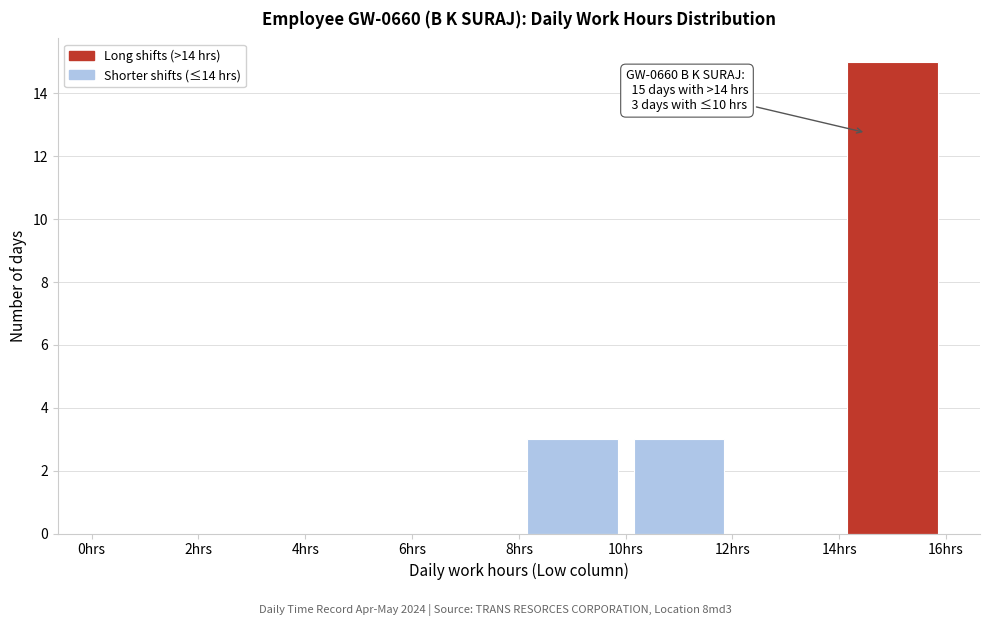

Over which range of the x-axis is the bar tallest?

14 to 16